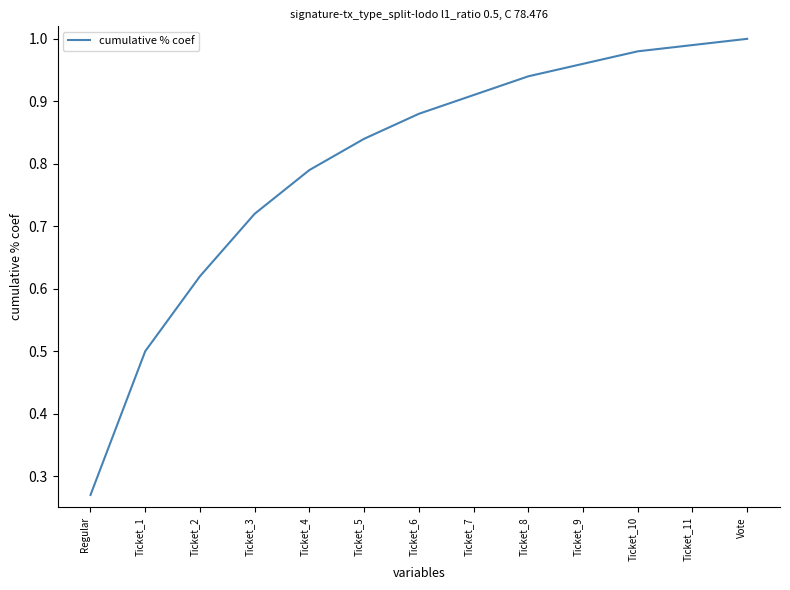

True or false: the data shows 0.4 at Ticket_4.

False